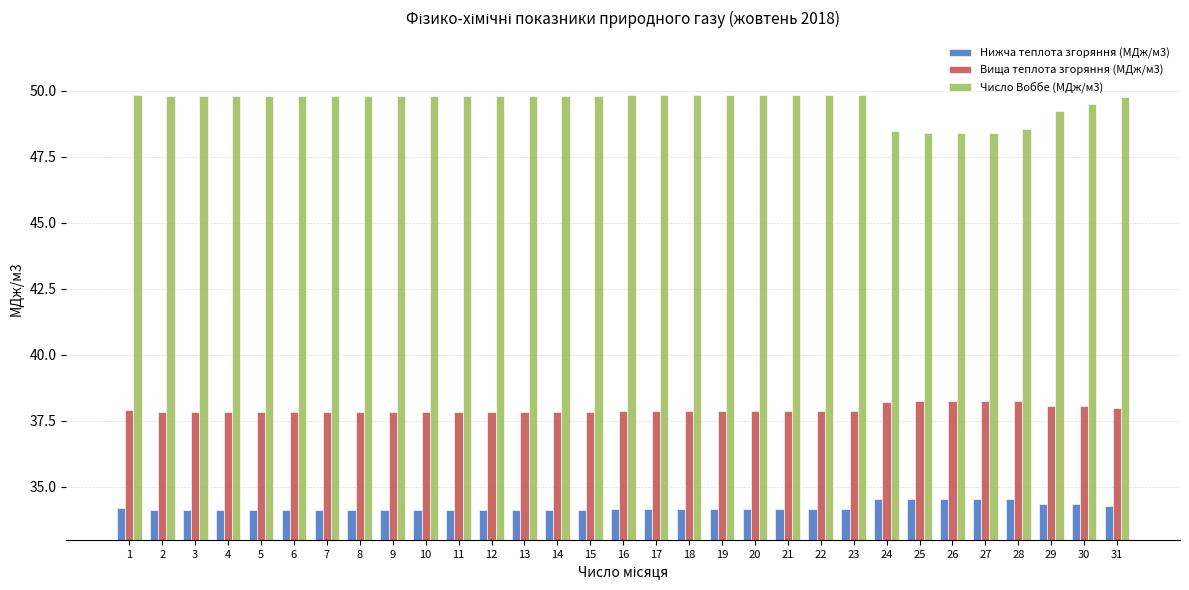

What is the minimum value shown in the chart?

34.1